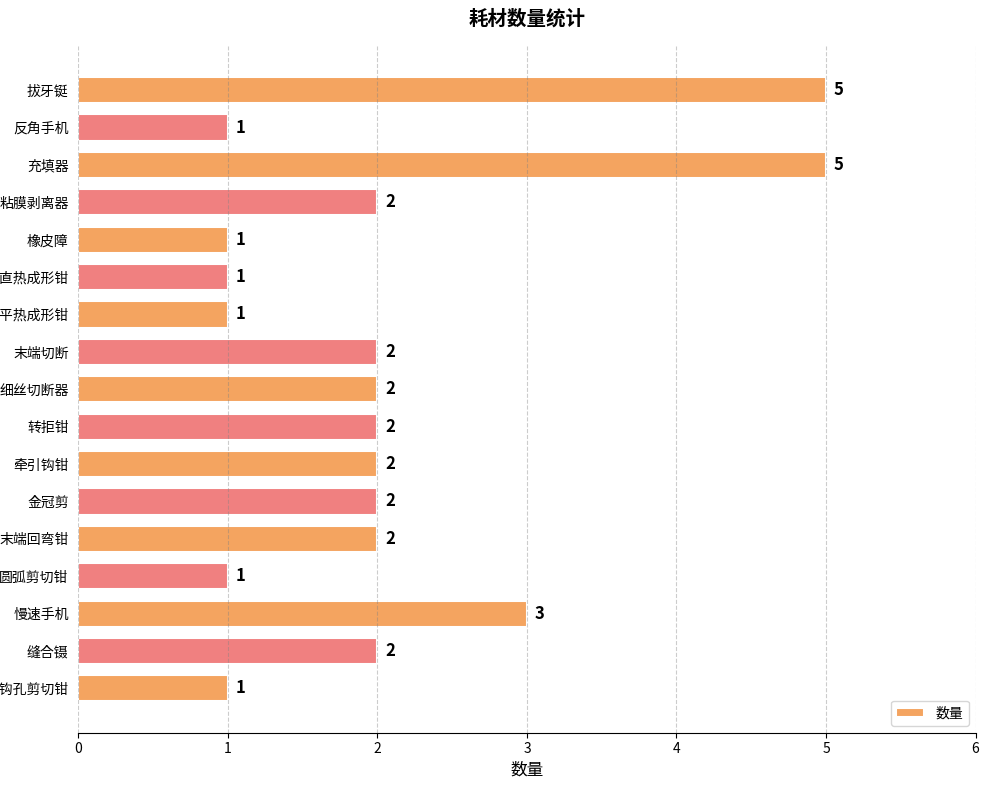

Count the values in the range 1 to 2.

14